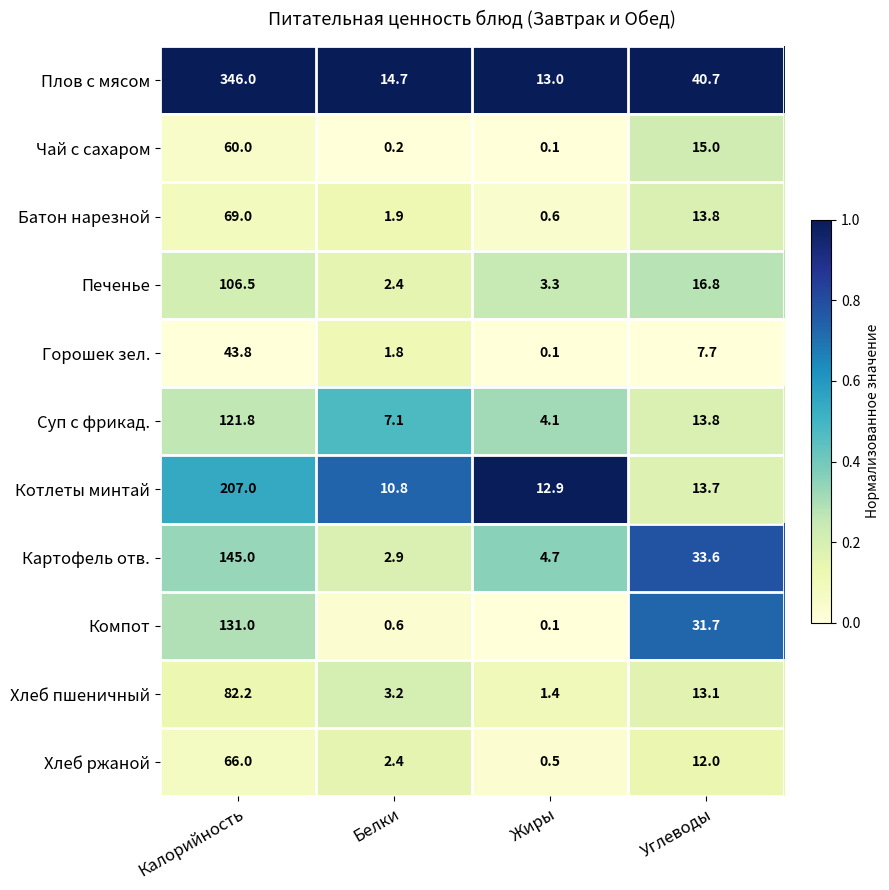

The value of Картофель отв. at Жиры is 1.7. True or false?

False